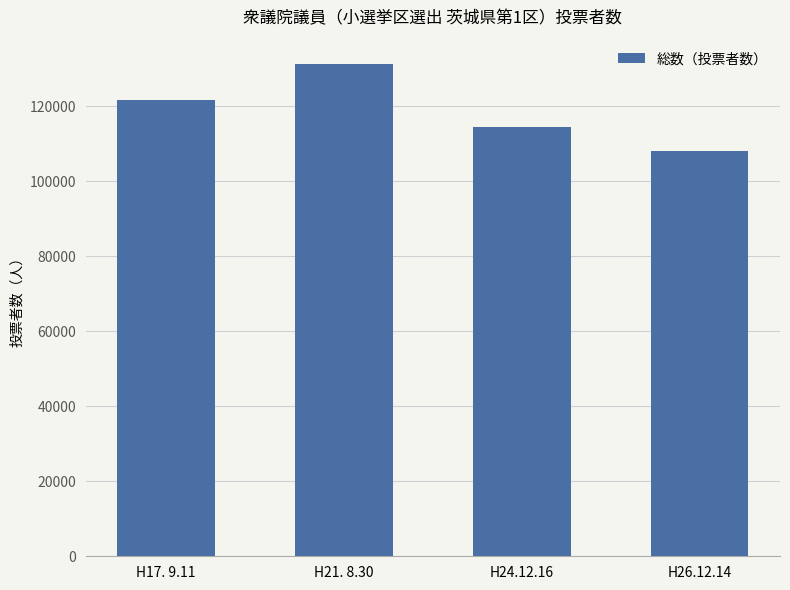

Reading right to left, list all the values displayed in this chart.

H26.12.14=108069	H24.12.16=114376	H21. 8.30=131210	H17. 9.11=121642